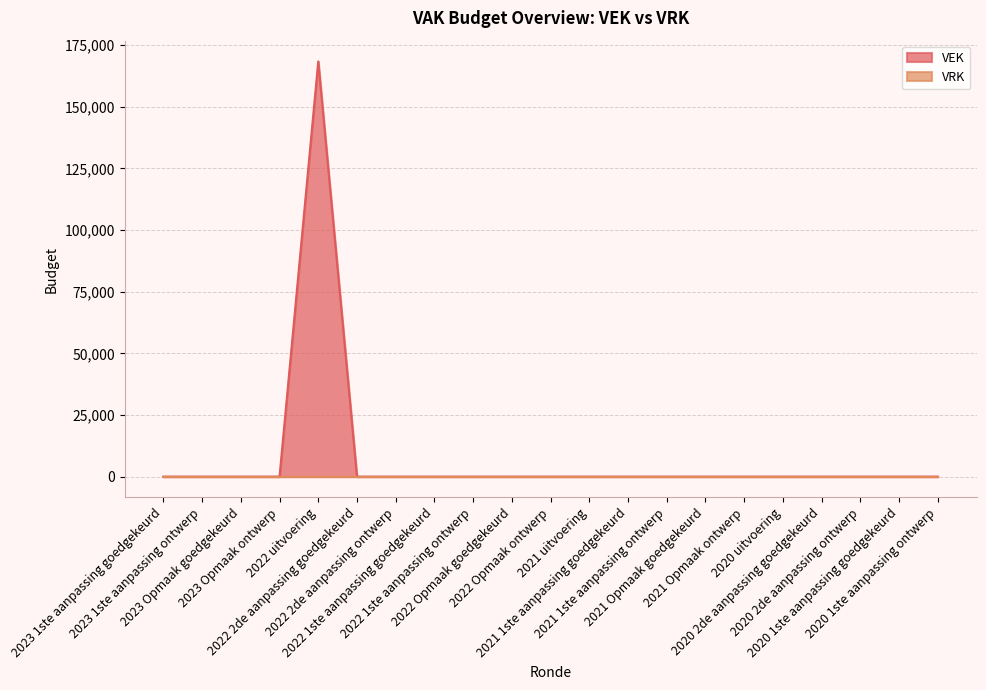

Count the number of data series in this chart.

2